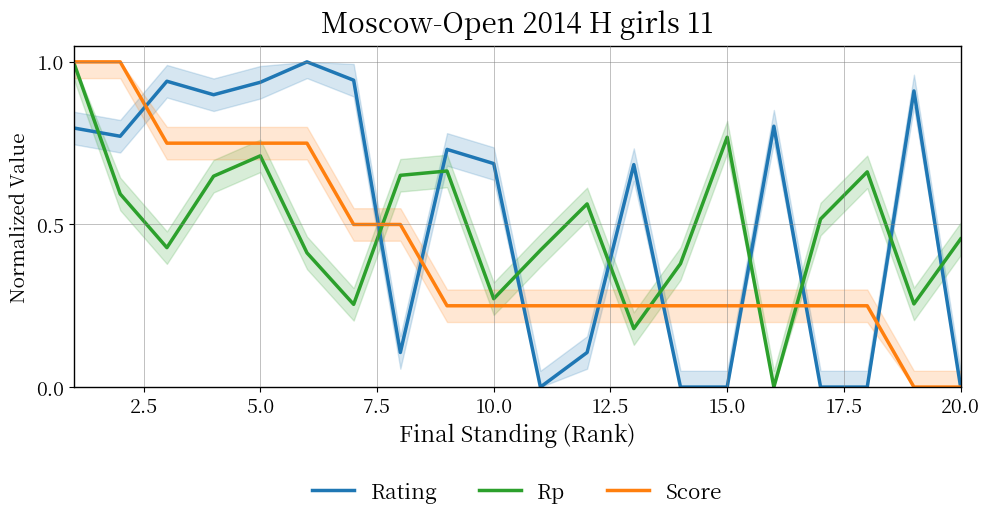

Where is the first local maximum for Rp?

5.0